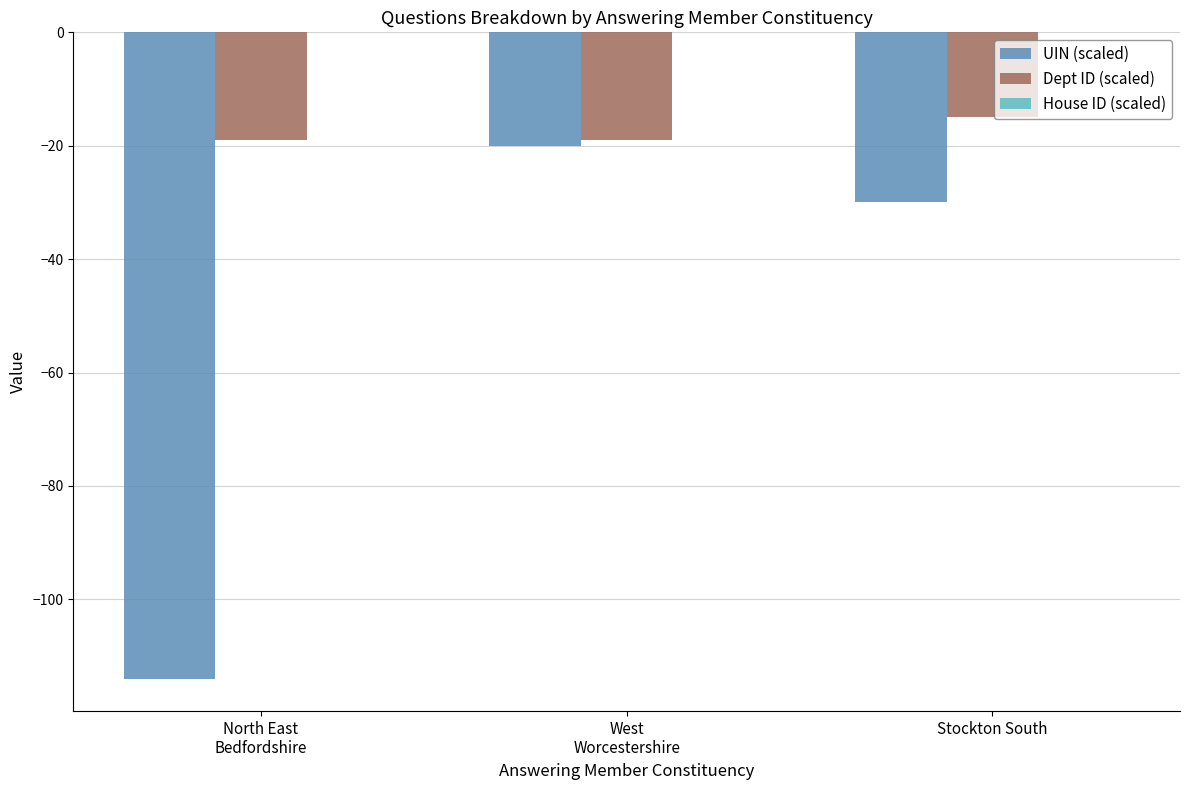

Which series has the widest spread of values?

UIN (scaled)